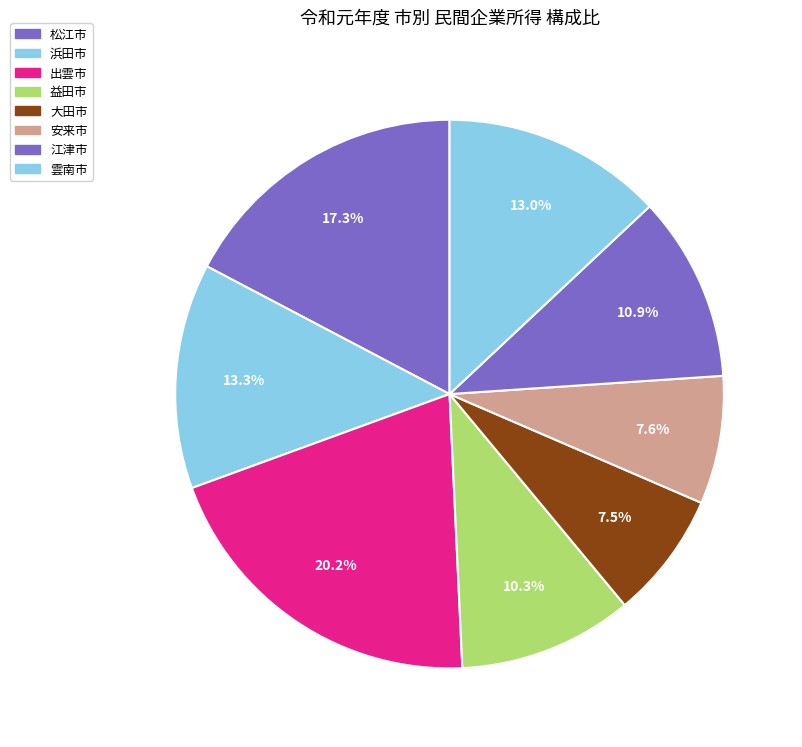

How many slices are in this pie chart?

8